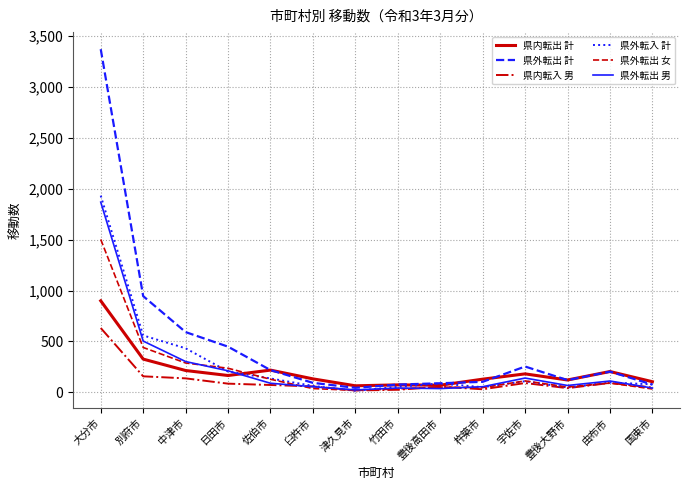

What is the difference between the maximum and minimum values in the 県外転入 計 series?

1915